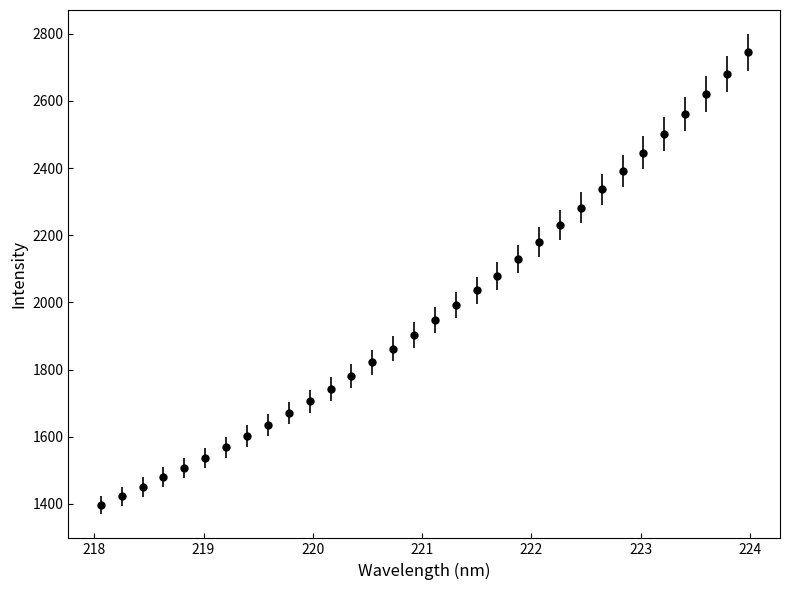

True or false: the data has more than 2 interior local peaks.

False